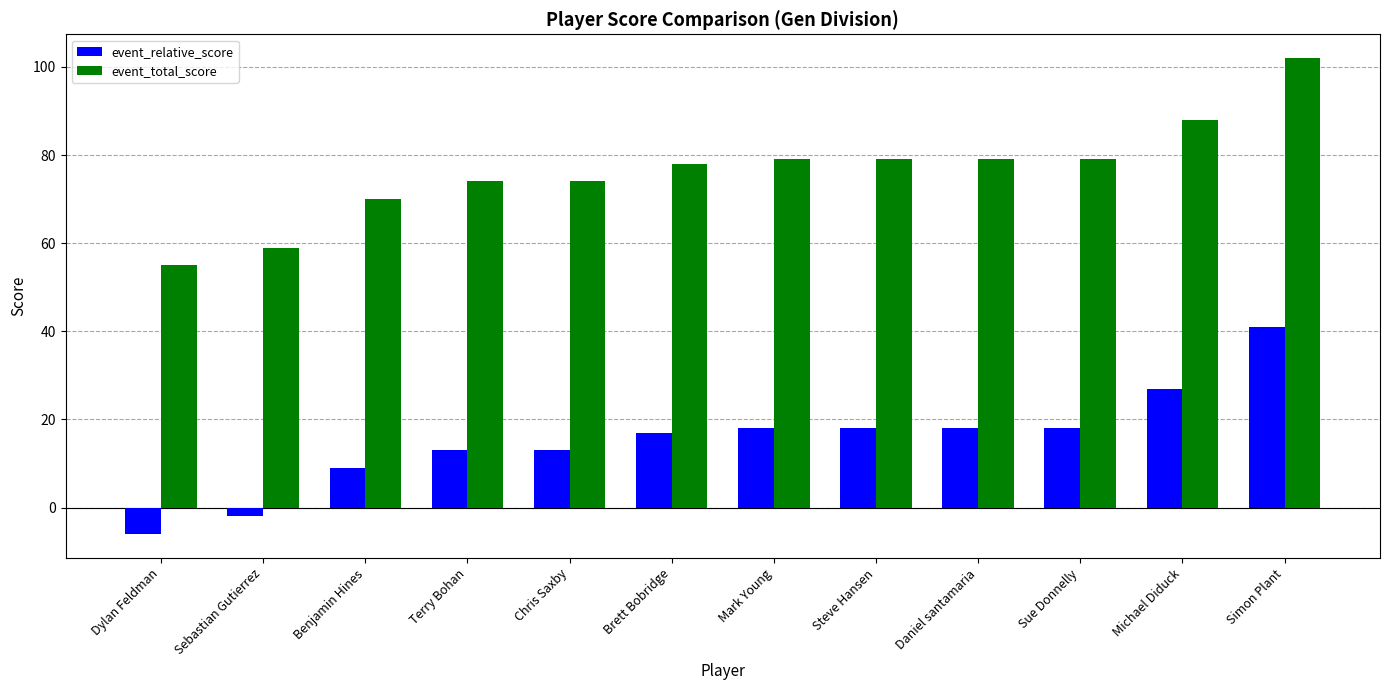

What is the total value across all series at Mark Young?

97